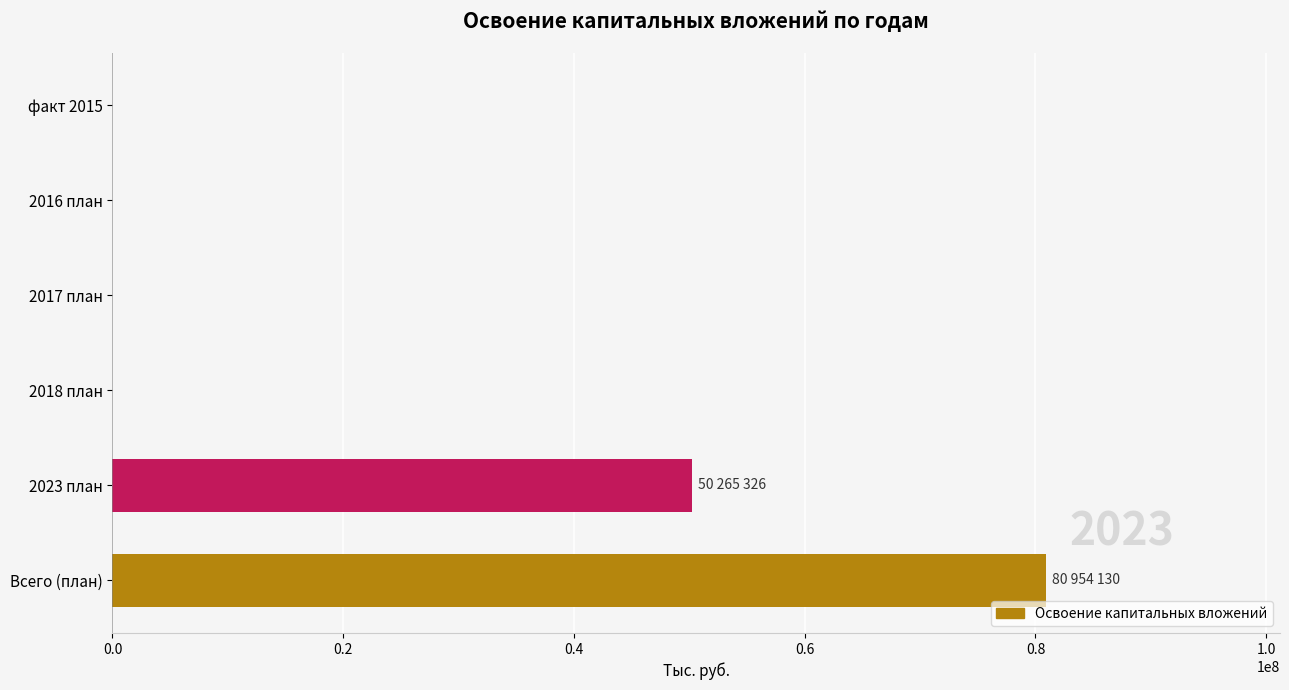

How many values are between 0 and 50265326?

5